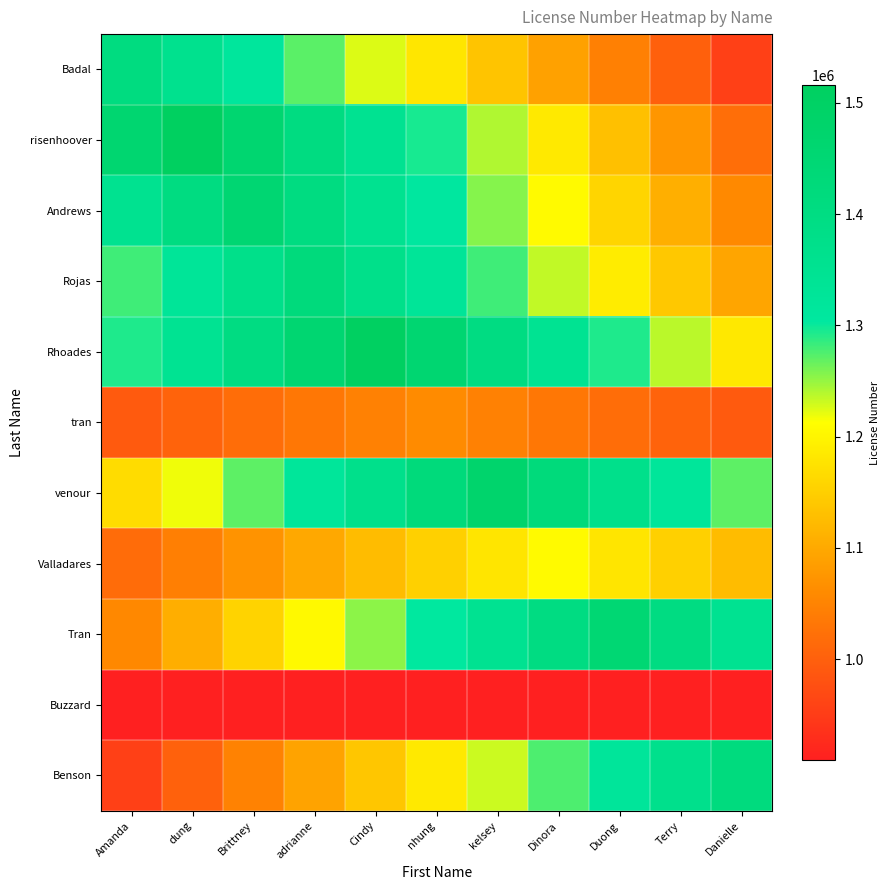

What is the difference between the highest and lowest values at Danielle?

505251.0